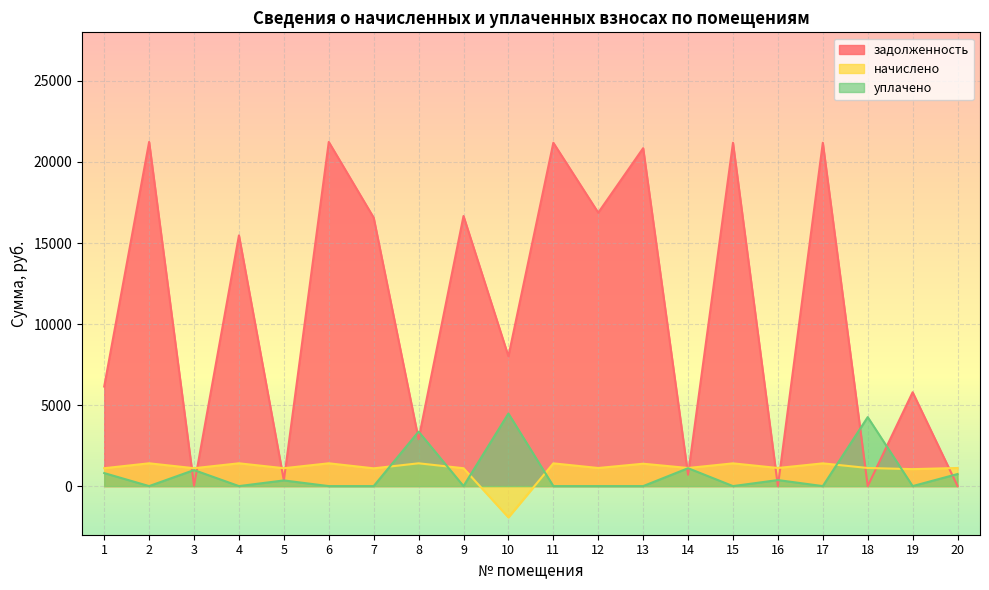

Reading left to right, extract all data points from this chart.

задолженность: 6143.3	21237.4	28.9	15470.4	350.5	21237.4	16563.6	2893.6	16666.3	8008.4	21186.0	16871.8	20852.2	699.2	21186.0	0.1	21186.0	0.0	5791.0	4.8
начислено: 1103.9	1406.7	1103.9	1406.7	1103.9	1406.7	1097.2	1406.7	1103.9	-1932.2	1403.3	1117.6	1381.2	1117.6	1403.3	1117.6	1403.3	1117.6	1047.4	1117.6
уплачено: 804.0	0.0	989.9	0.0	350.5	0.0	0.0	3362.5	0.0	4480.0	0.0	0.0	0.0	1105.0	0.0	372.6	0.0	4257.0	0.0	744.7